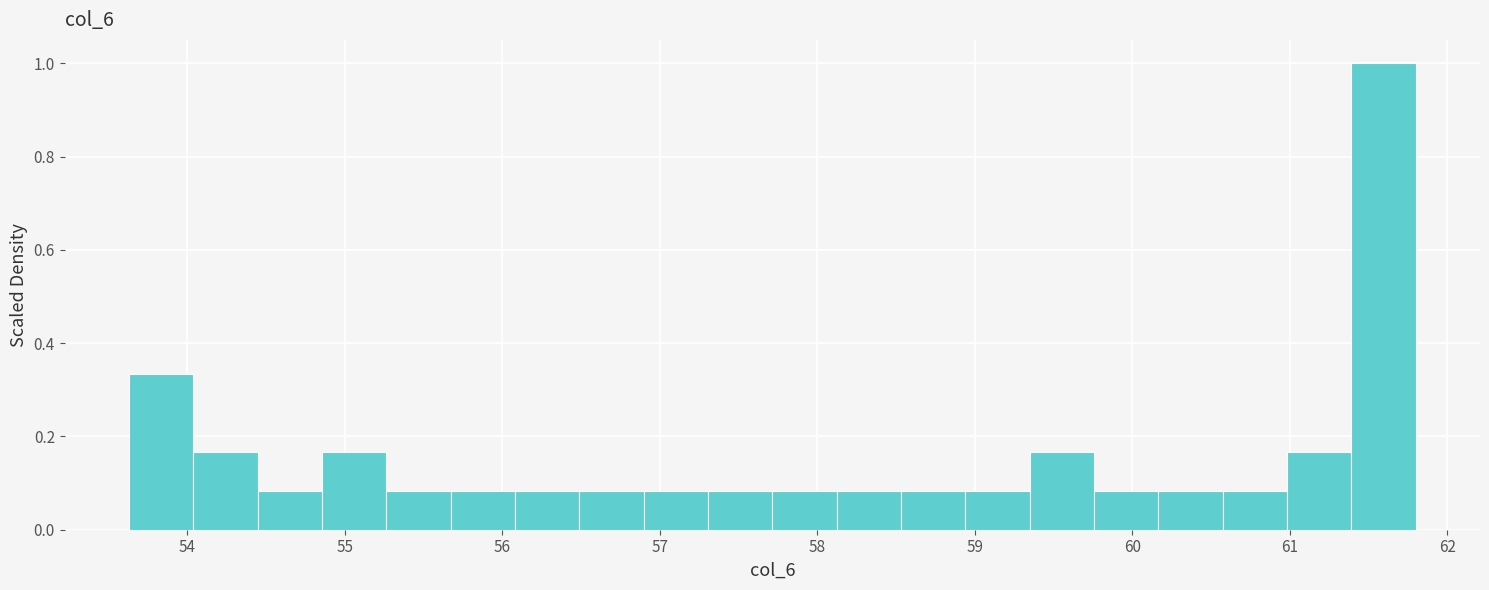

What is the height of the bar covering 55.3 to 55.7 on the x-axis? Neither the bar edges nor the heights are printed on the chart, so give them approximately, as read against the axes.

0.08